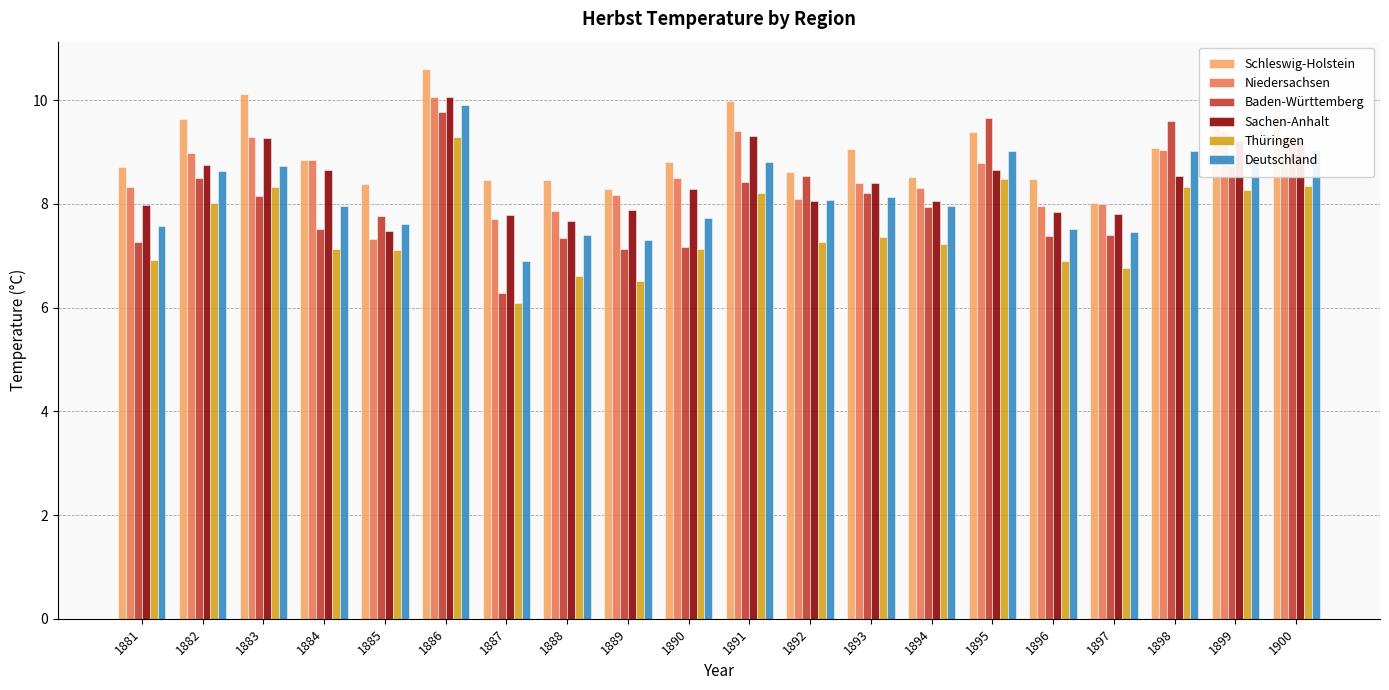

What is the average value of the Baden-Württemberg series?

8.1